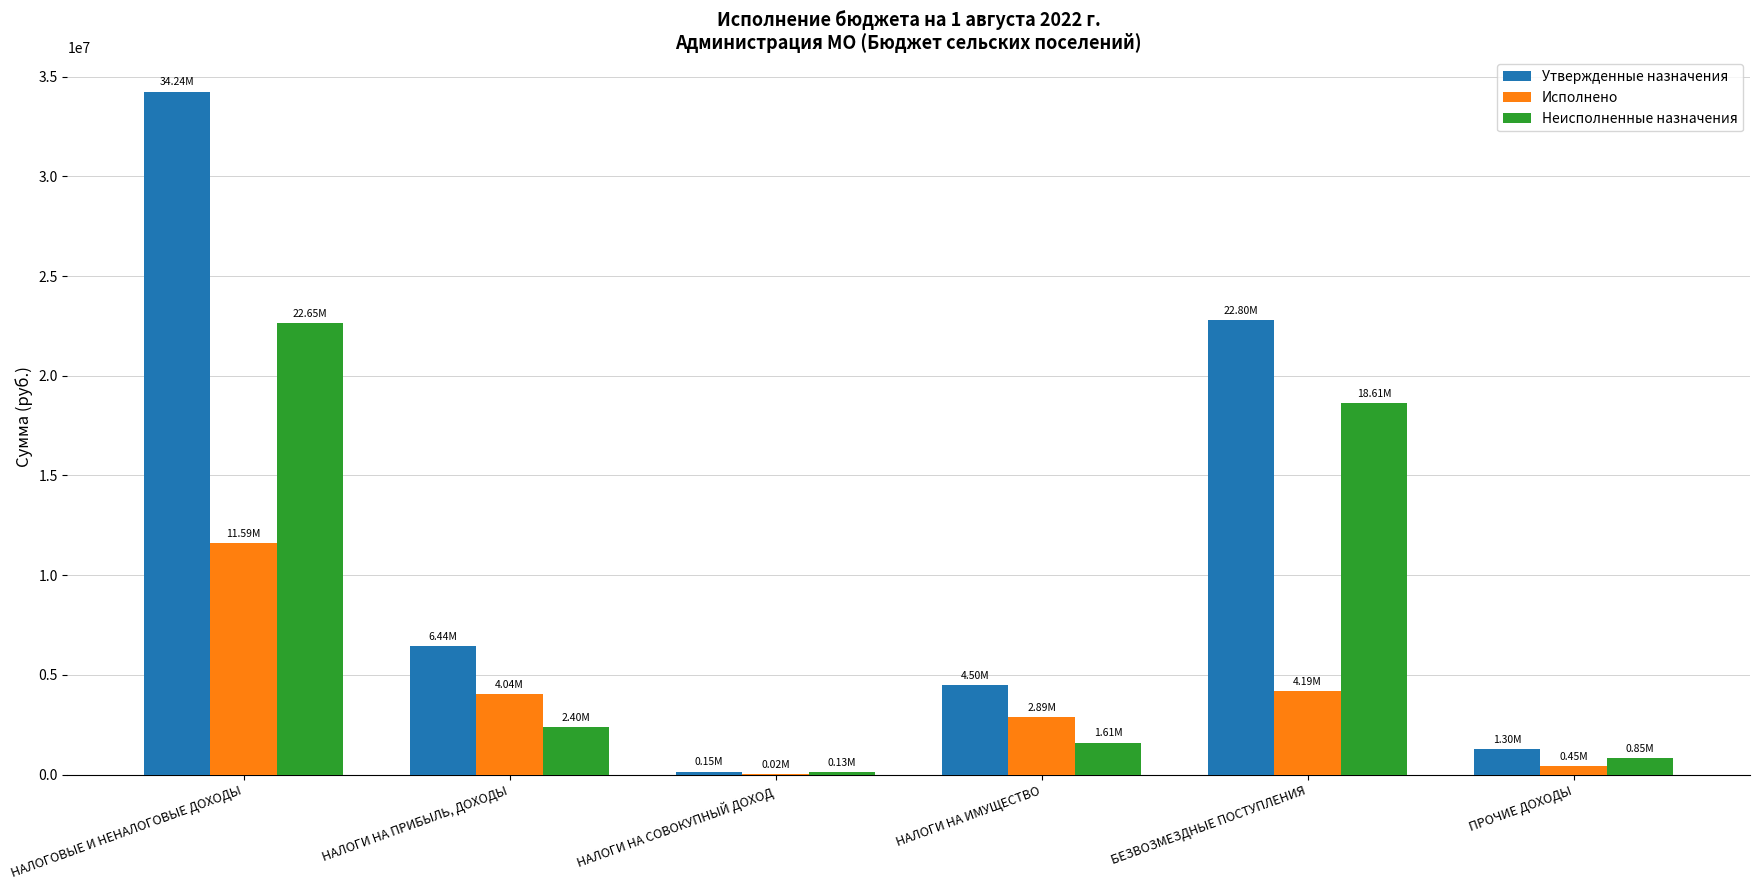

What are all the series names shown in the legend?

Утвержденные назначения, Исполнено, Неисполненные назначения